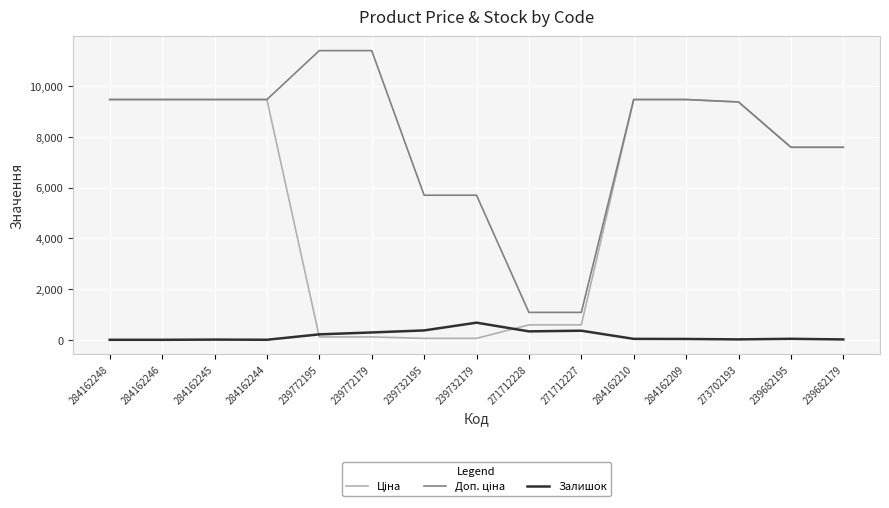

True or false: Залишок has a value of 2.0 at 284162244.

True